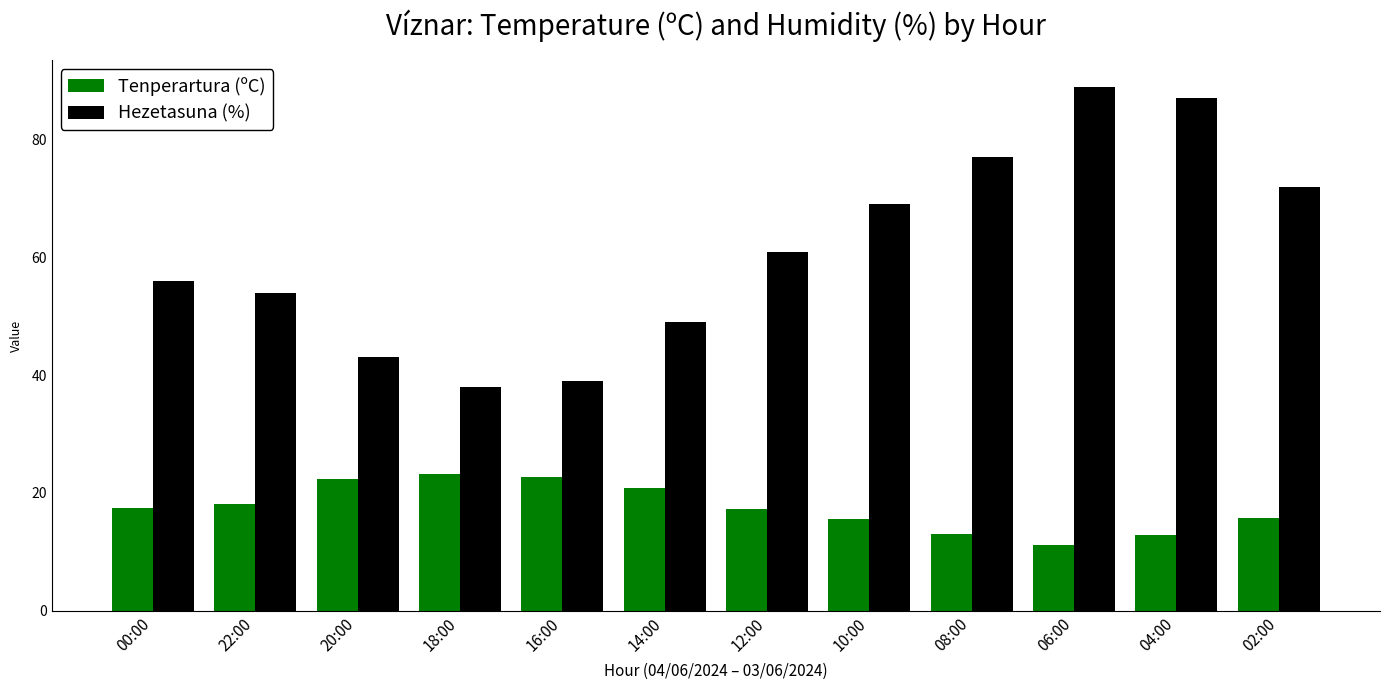

What is the label of the 5th bar from the right?

10:00